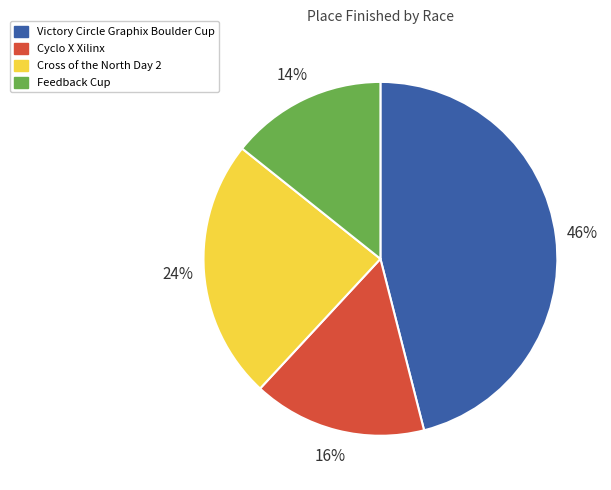

Rank the categories by value from lowest to highest.

Feedback Cup, Cyclo X Xilinx, Cross of the North Day 2, Victory Circle Graphix Boulder Cup